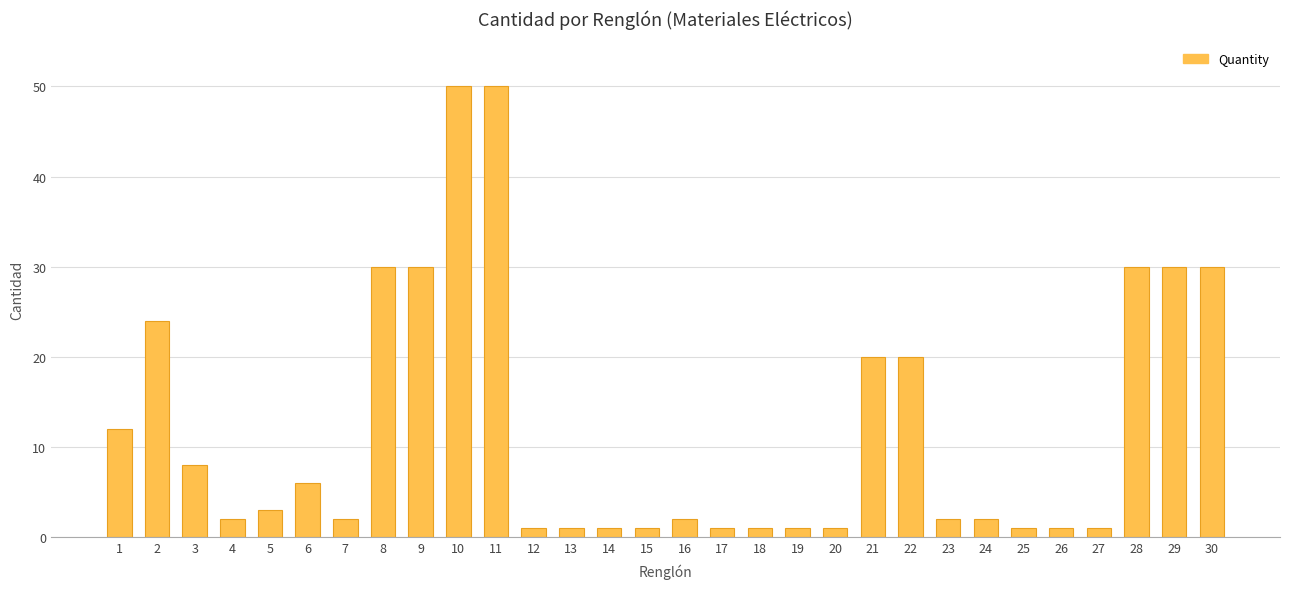

Reading right to left, extract all data points from this chart.

30=30	29=30	28=30	27=1	26=1	25=1	24=2	23=2	22=20	21=20	20=1	19=1	18=1	17=1	16=2	15=1	14=1	13=1	12=1	11=50	10=50	9=30	8=30	7=2	6=6	5=3	4=2	3=8	2=24	1=12